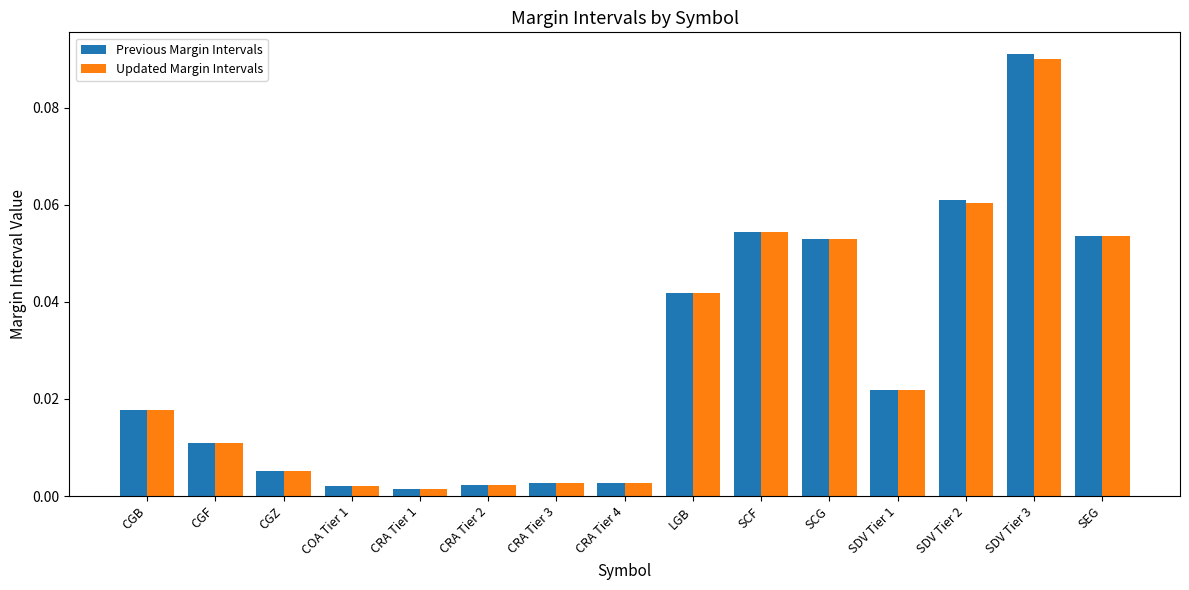

Is it true that Updated Margin Intervals equals 0.0 at SDV Tier 3?

False